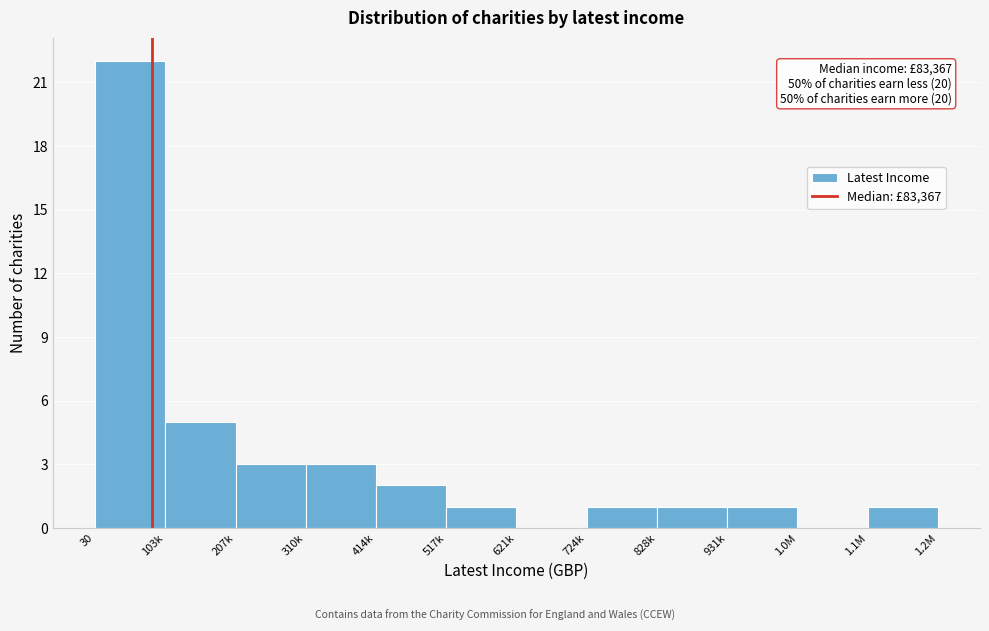

Reading left to right, what are all the values shown in this chart?

30=22	103k=5	207k=3	310k=3	414k=2	517k=1	621k=0	724k=1	828k=1	931k=1	1.0M=0	1.1M=1